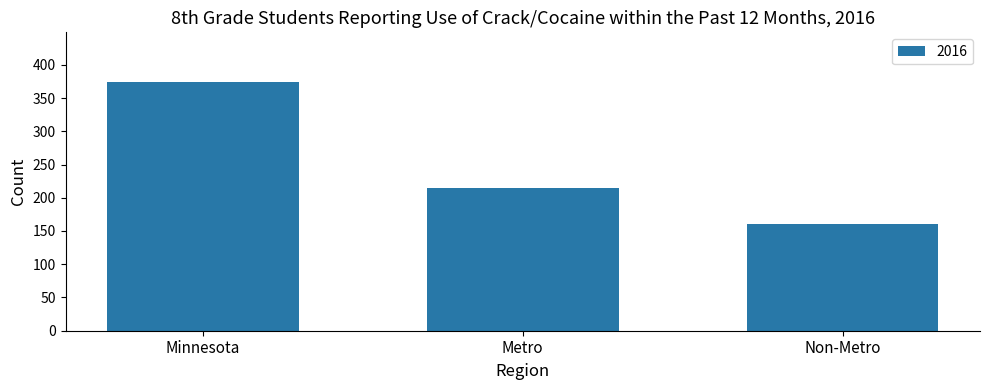

Which category has the highest value across all series?

Minnesota